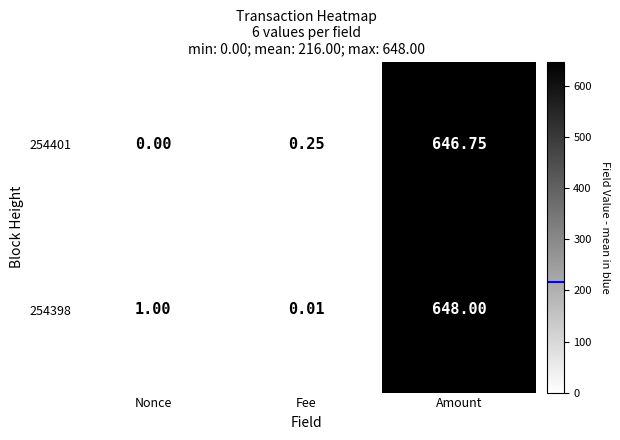

Rank the categories by 254401 value from highest to lowest.

Amount, Fee, Nonce